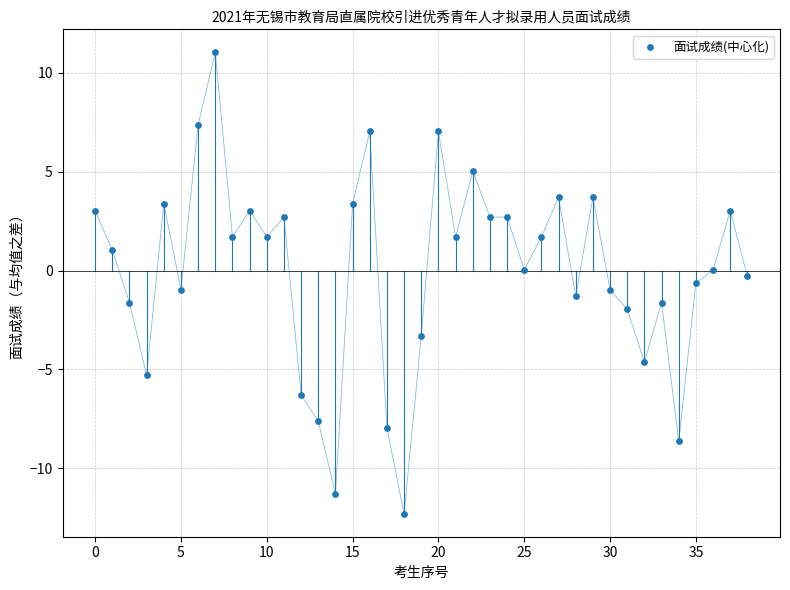

What is the range of Y values (max minus min)?

23.3